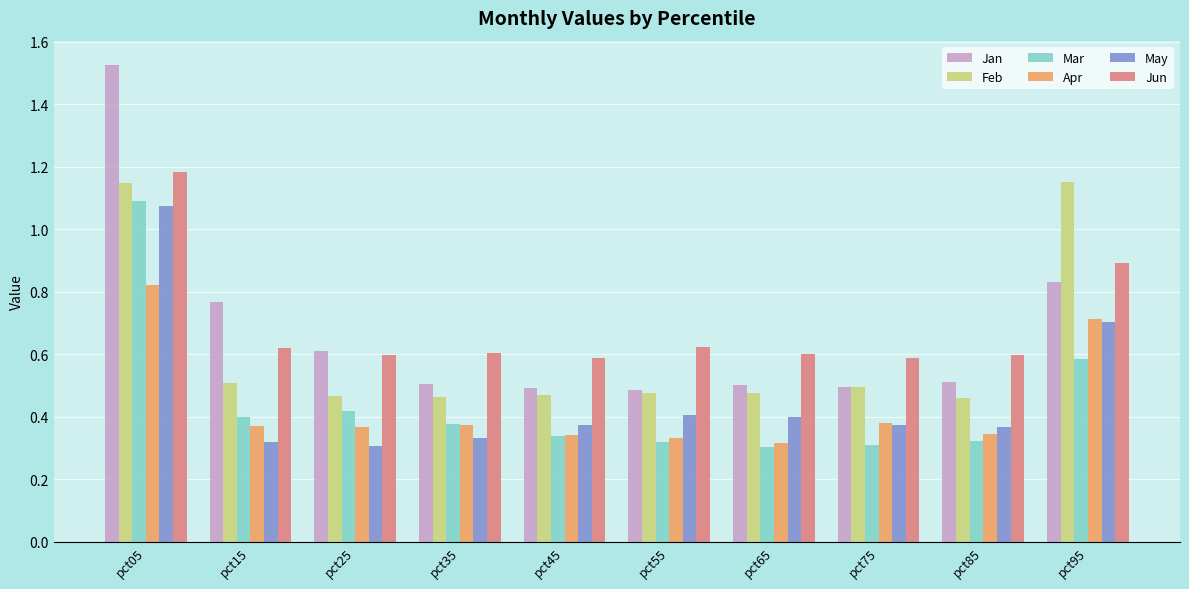

Does the chart contain stacked bars?

No